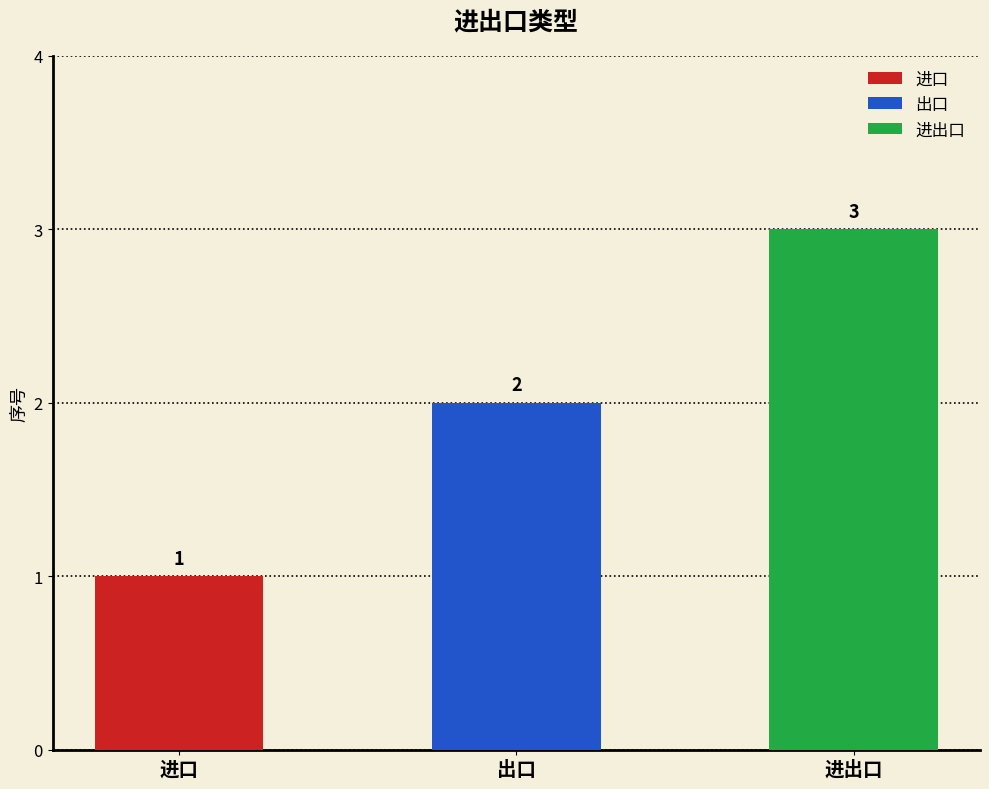

Rank the categories by value from highest to lowest.

进出口, 出口, 进口